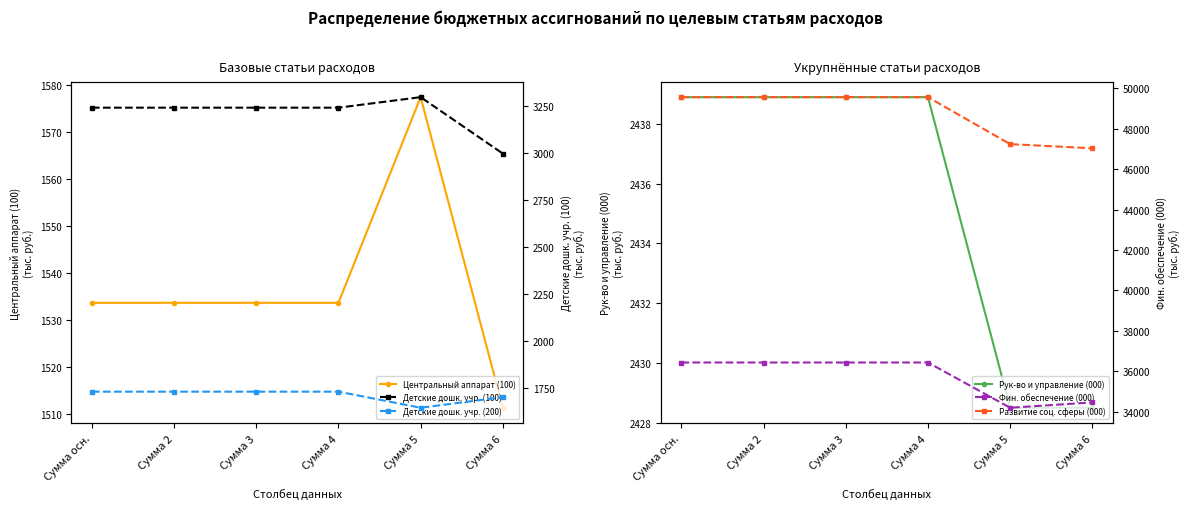

How many lines are shown in the chart?

6